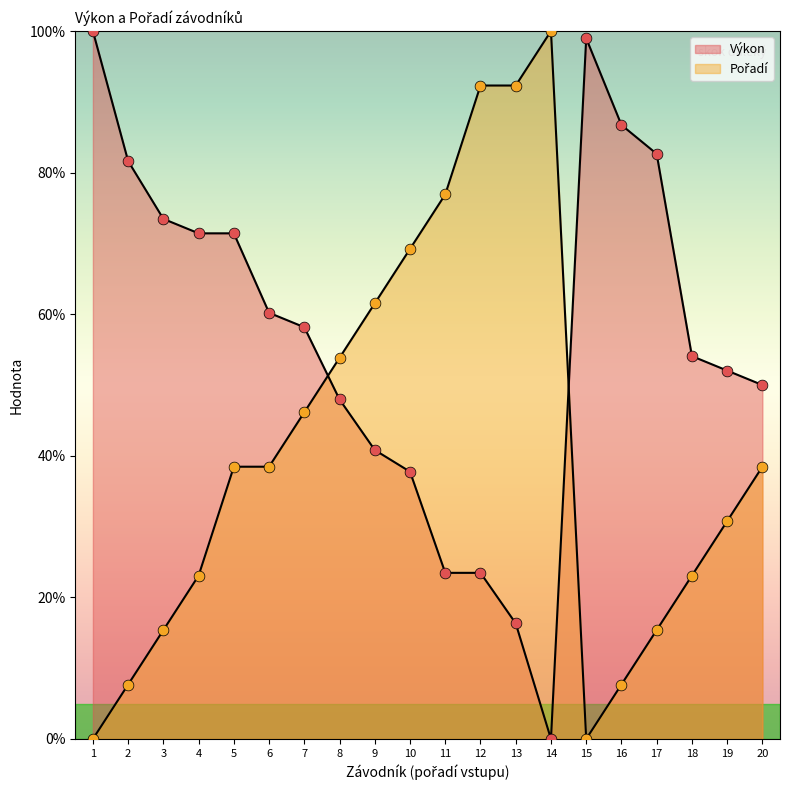

Which series has the largest total across all categories?

Výkon